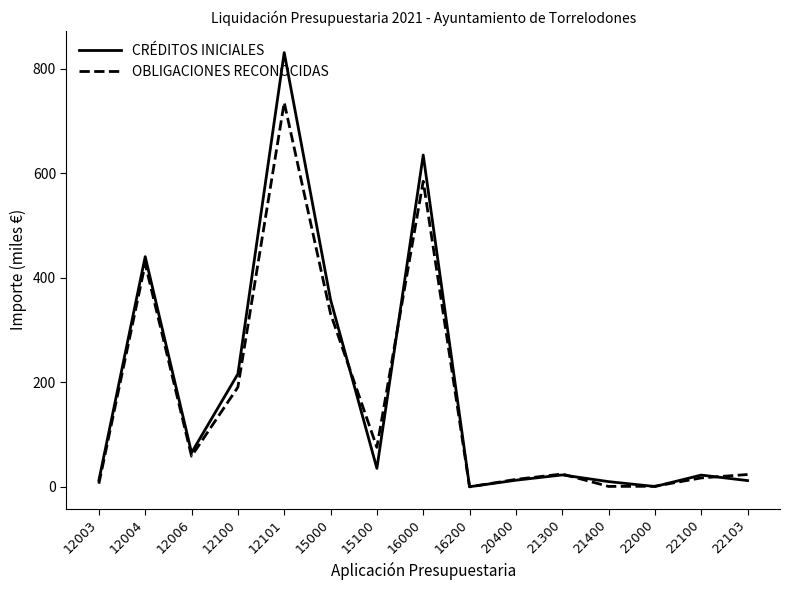

Where is CRÉDITOS INICIALES nearest to the value 415?

12004